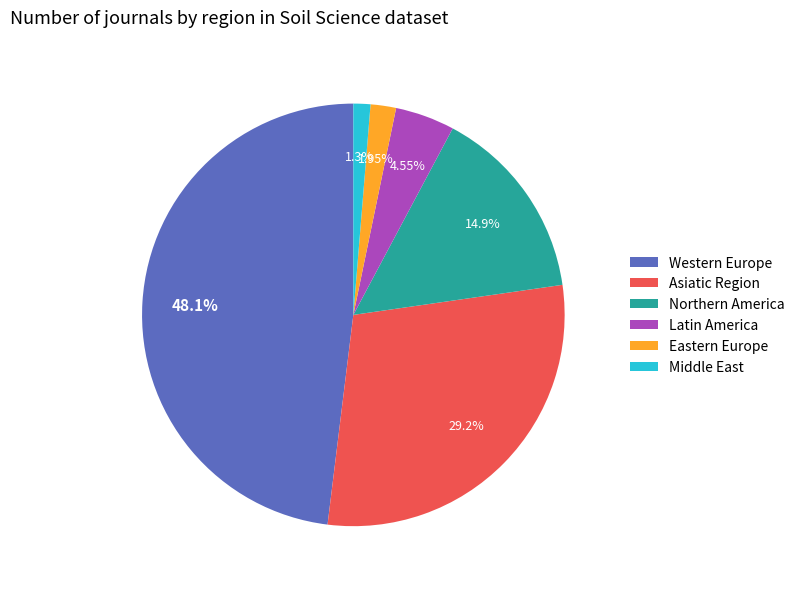

To the nearest percent, what portion does Middle East represent?

1%